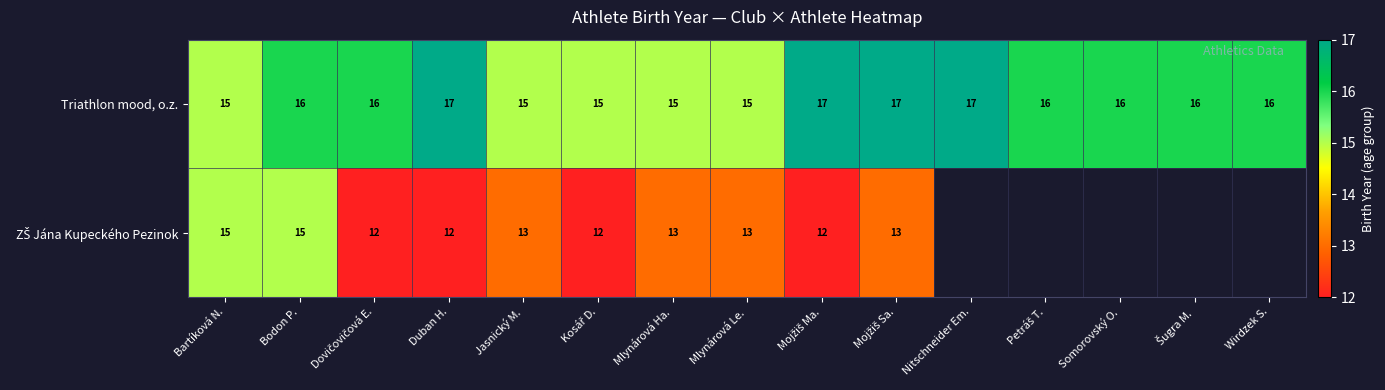

At which category is the sum across all series the highest?

Bodon P.